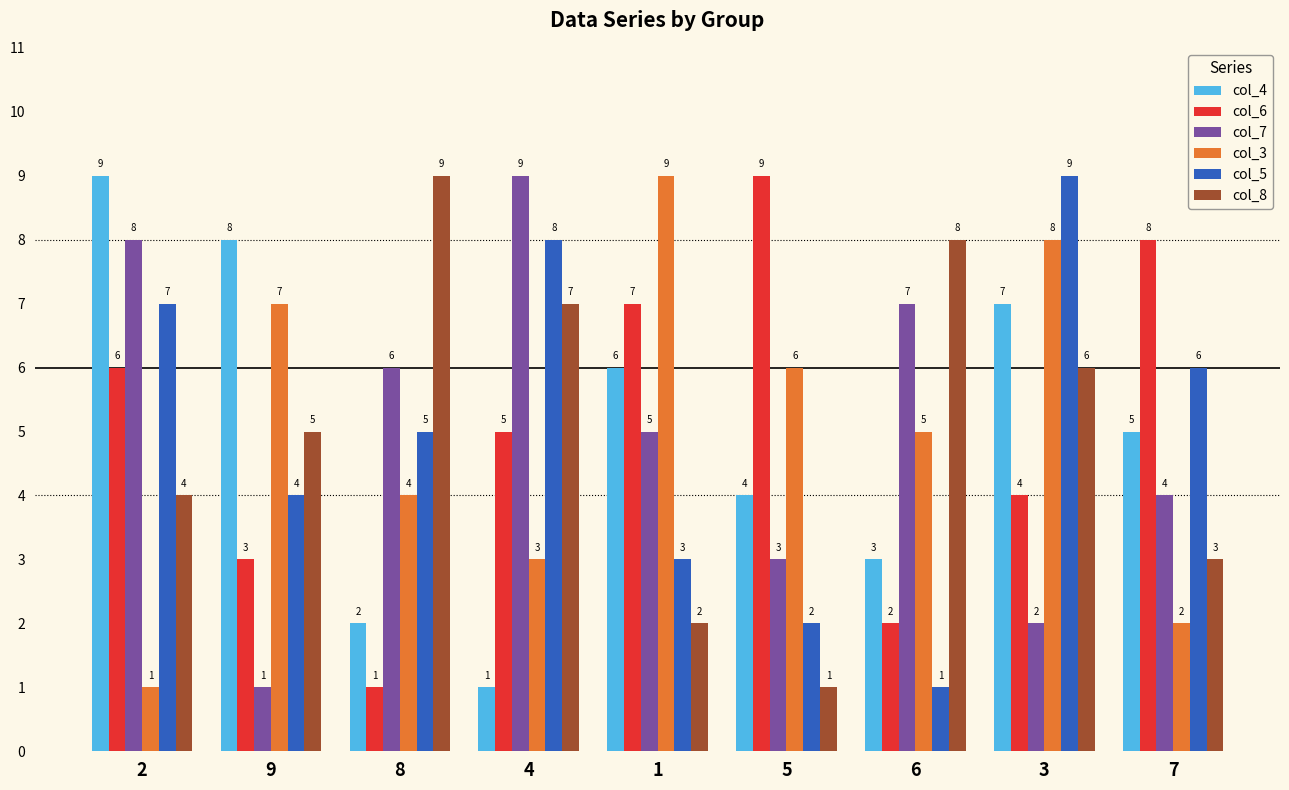

Which category has the highest value in the col_8 series?

8